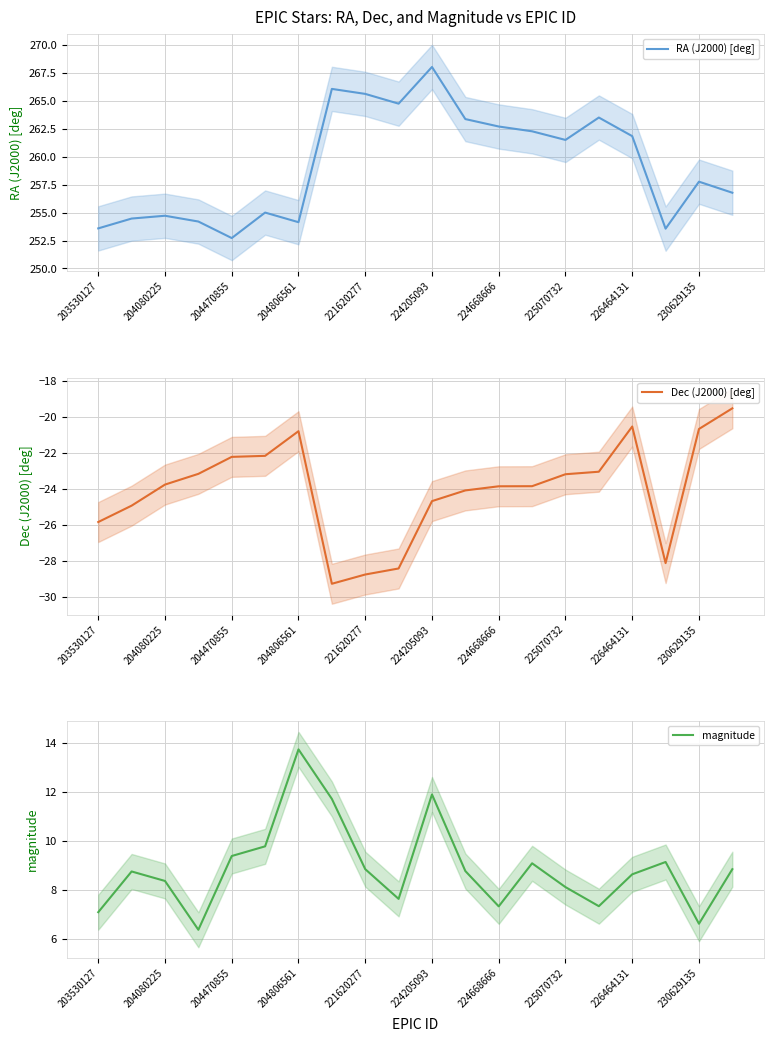

In Dec (J2000) [deg], how many points are higher than both neighbors (excluding endpoints)?

2